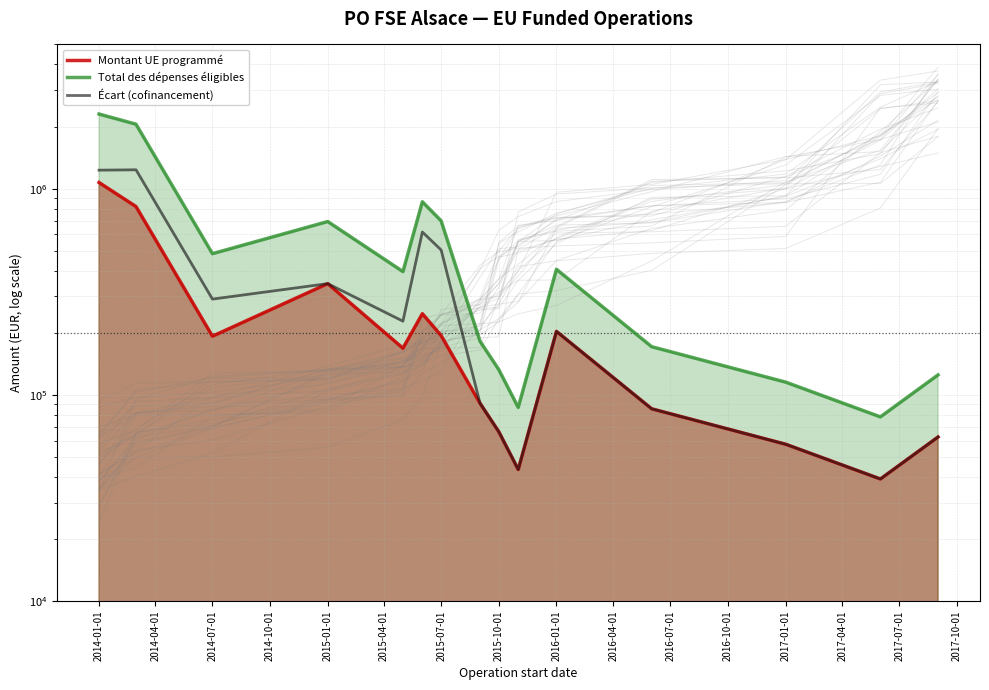

Reading left to right, transcribe all the data shown in this chart.

Montant UE programmé: 1070504.5	818641.0	192473.0	346145.0	168344.0	247537.0	193759.0	91054.0	66246.5	43464.0	203127.5	85583.5	57606.3	39100.0	62480.0
Total des dépenses éligibles: 2299192.2	2052222.0	483673.0	692290.1	395984.0	863537.0	697659.0	182108.0	132493.0	86930.0	406255.0	171166.0	115212.6	78200.0	124960.0
Écart (cofinancement): 1228687.7	1233581.0	291200.0	346145.1	227640.0	616000.0	503900.0	91054.0	66246.5	43466.0	203127.5	85582.5	57606.3	39100.0	62480.0